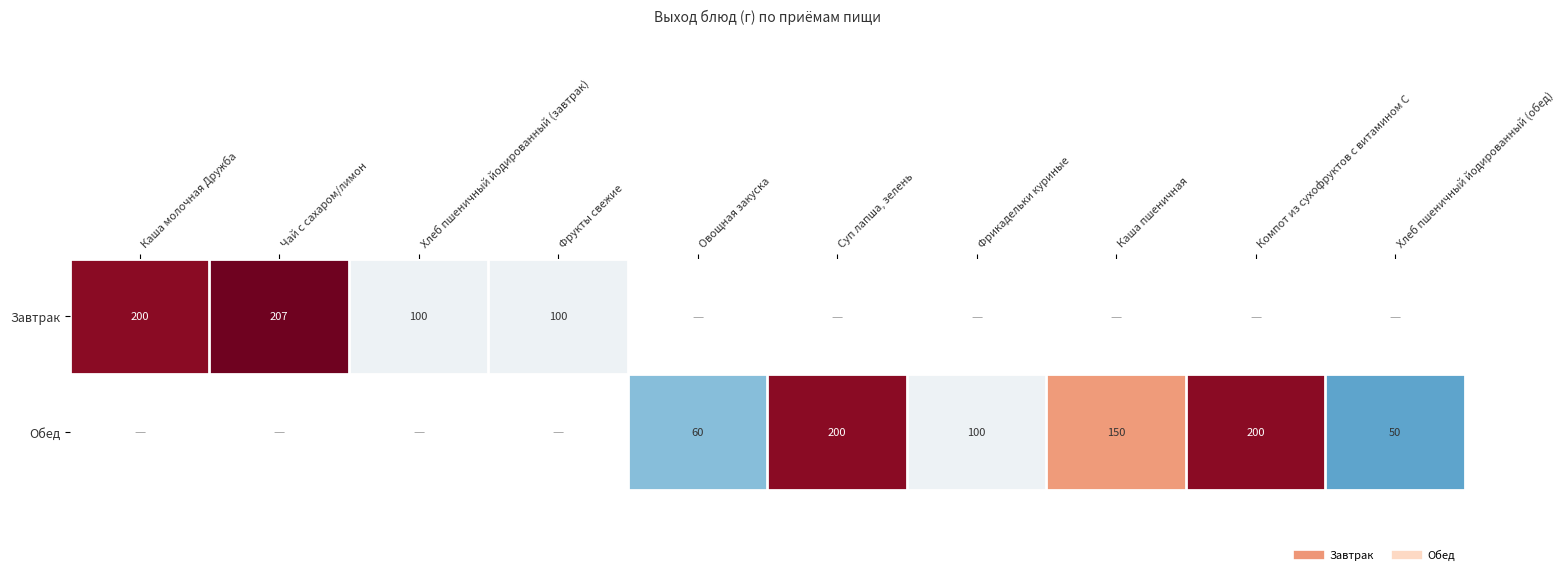

The Завтрак series shows 41.4 at Фрукты свежие. True or false?

False